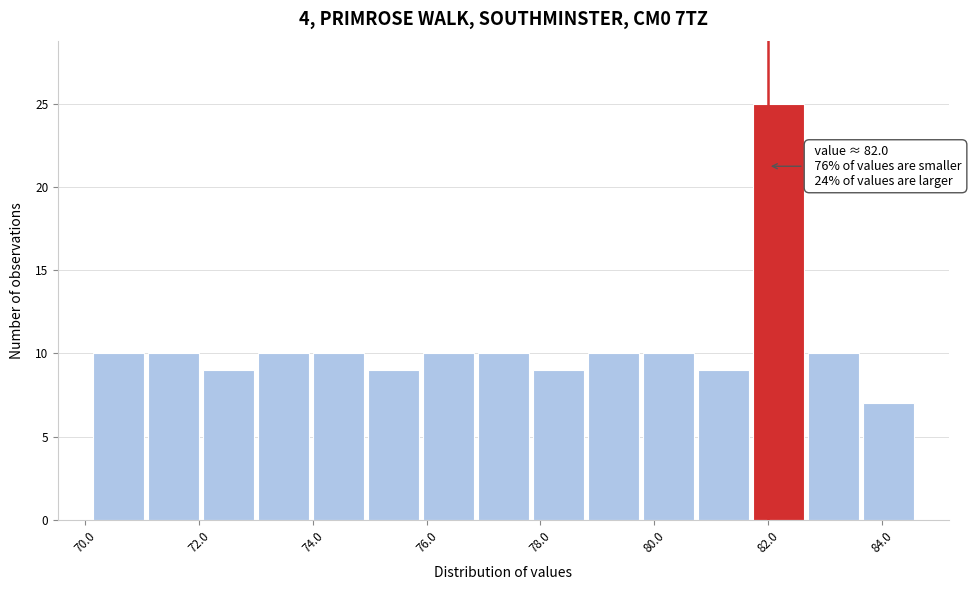

Which range on the x-axis has the tallest bar?

81.8 to 82.6